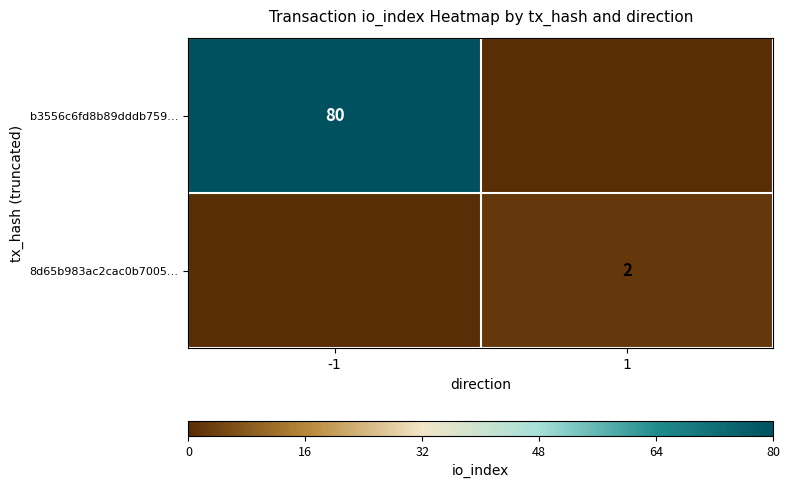

True or false: 8d65b983ac2cac0b7005… has a value of 2 at 1.

True